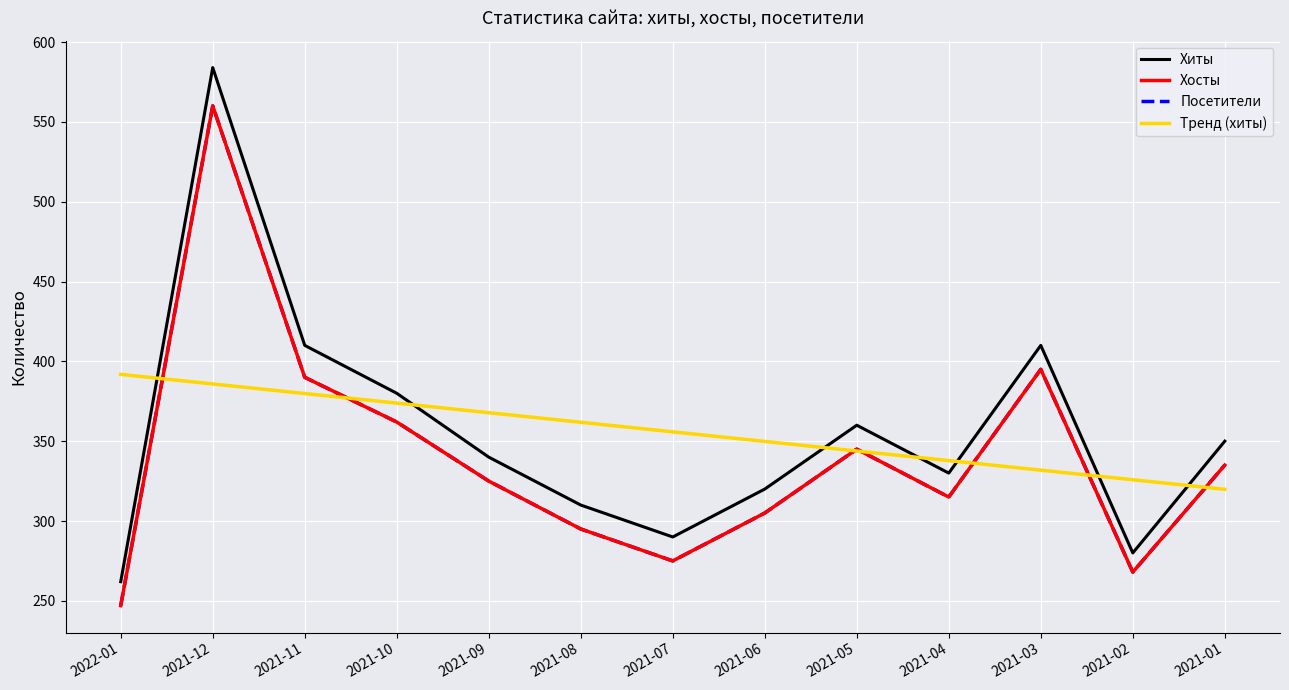

Reading left to right, transcribe all the data shown in this chart.

Хиты: 2022-01=262.0	2021-12=584.0	2021-11=410.0	2021-10=380.0	2021-09=340.0	2021-08=310.0	2021-07=290.0	2021-06=320.0	2021-05=360.0	2021-04=330.0	2021-03=410.0	2021-02=280.0	2021-01=350.0
Хосты: 2022-01=247.0	2021-12=560.0	2021-11=390.0	2021-10=362.0	2021-09=325.0	2021-08=295.0	2021-07=275.0	2021-06=305.0	2021-05=345.0	2021-04=315.0	2021-03=395.0	2021-02=268.0	2021-01=335.0
Посетители: 2022-01=247.0	2021-12=560.0	2021-11=390.0	2021-10=362.0	2021-09=325.0	2021-08=295.0	2021-07=275.0	2021-06=305.0	2021-05=345.0	2021-04=315.0	2021-03=395.0	2021-02=268.0	2021-01=335.0
Тренд (хиты): 2022-01=391.8	2021-12=385.8	2021-11=379.8	2021-10=373.8	2021-09=367.8	2021-08=361.8	2021-07=355.8	2021-06=349.8	2021-05=343.8	2021-04=337.8	2021-03=331.8	2021-02=325.8	2021-01=319.8